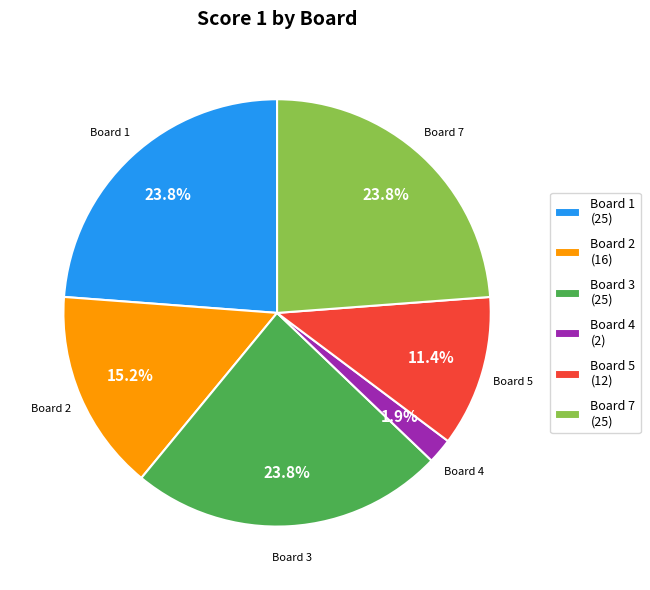

How much of the chart is everything except Board 7 (25)?

76.2%